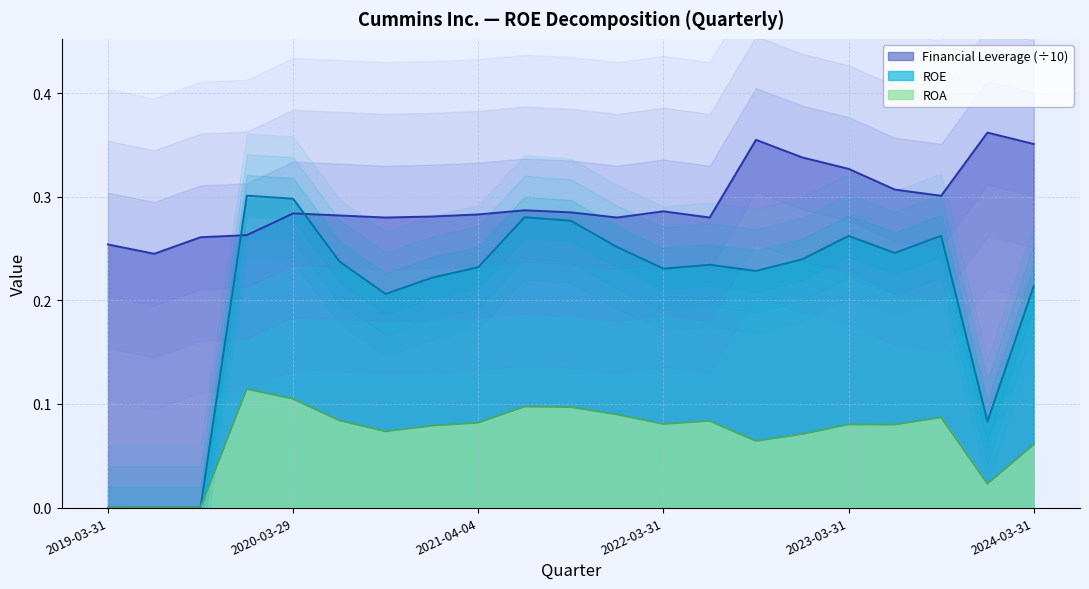

How many interior local peaks does the ROA series have?

5